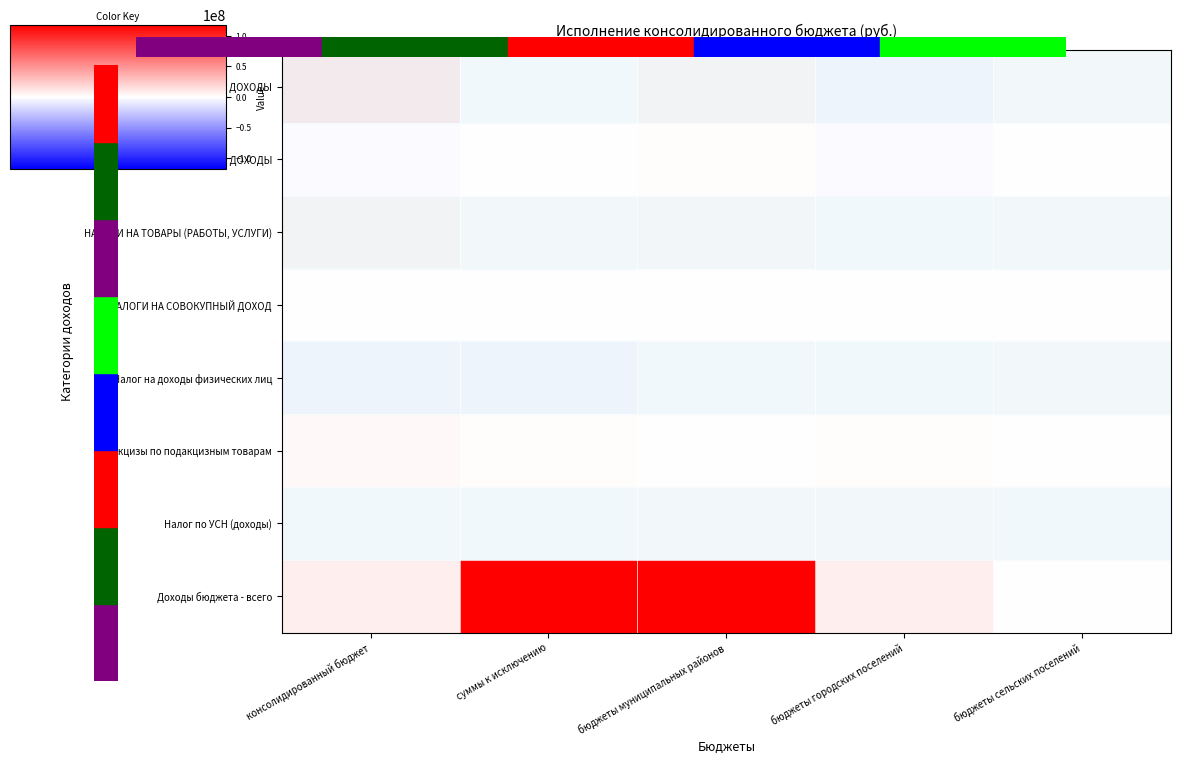

Which series changed the most between бюджеты городских поселений and бюджеты сельских поселений?

Доходы бюджета - всего